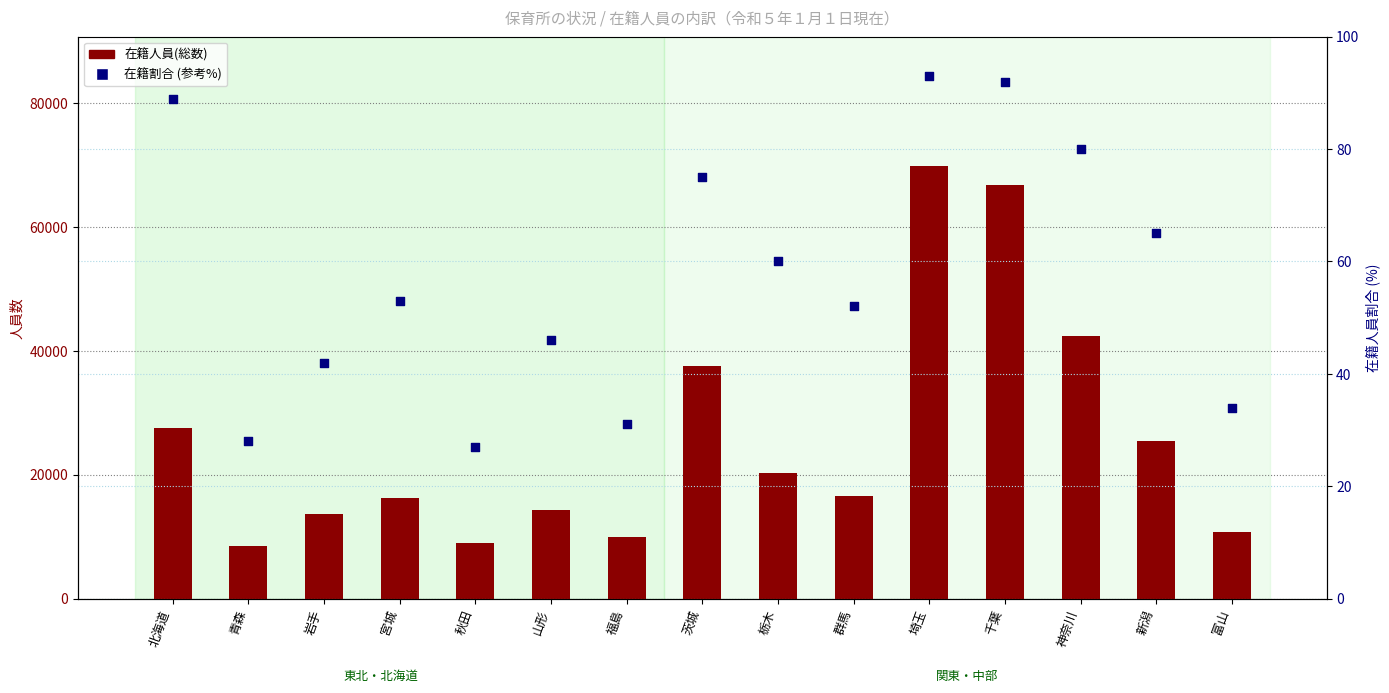

Which series contains the lowest Y value?

在籍割合 (参考%)